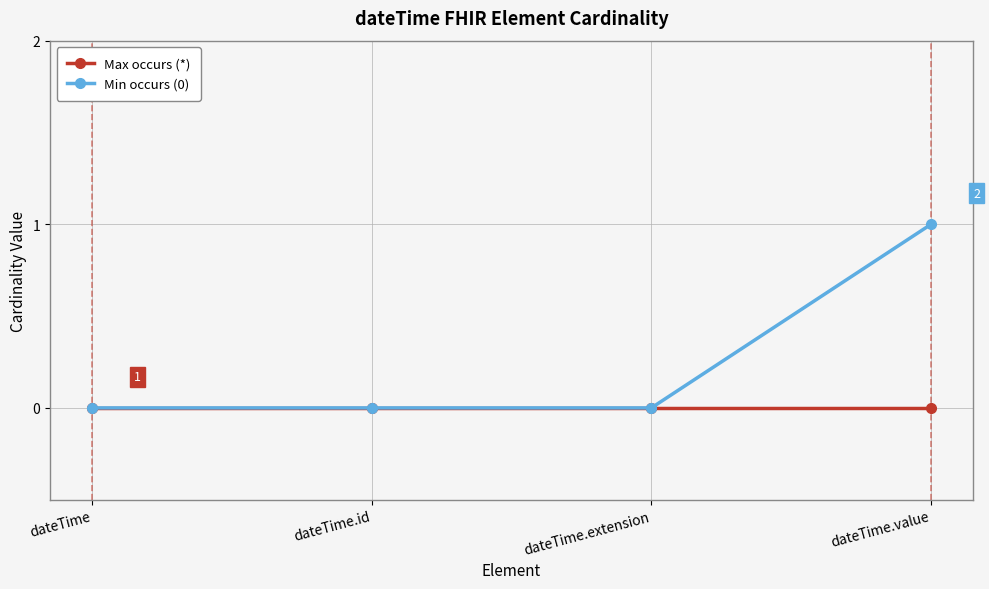

Reading left to right, transcribe all the data shown in this chart.

Max occurs (*): dateTime=0	dateTime.id=0	dateTime.extension=0	dateTime.value=0
Min occurs (0): dateTime=0	dateTime.id=0	dateTime.extension=0	dateTime.value=1